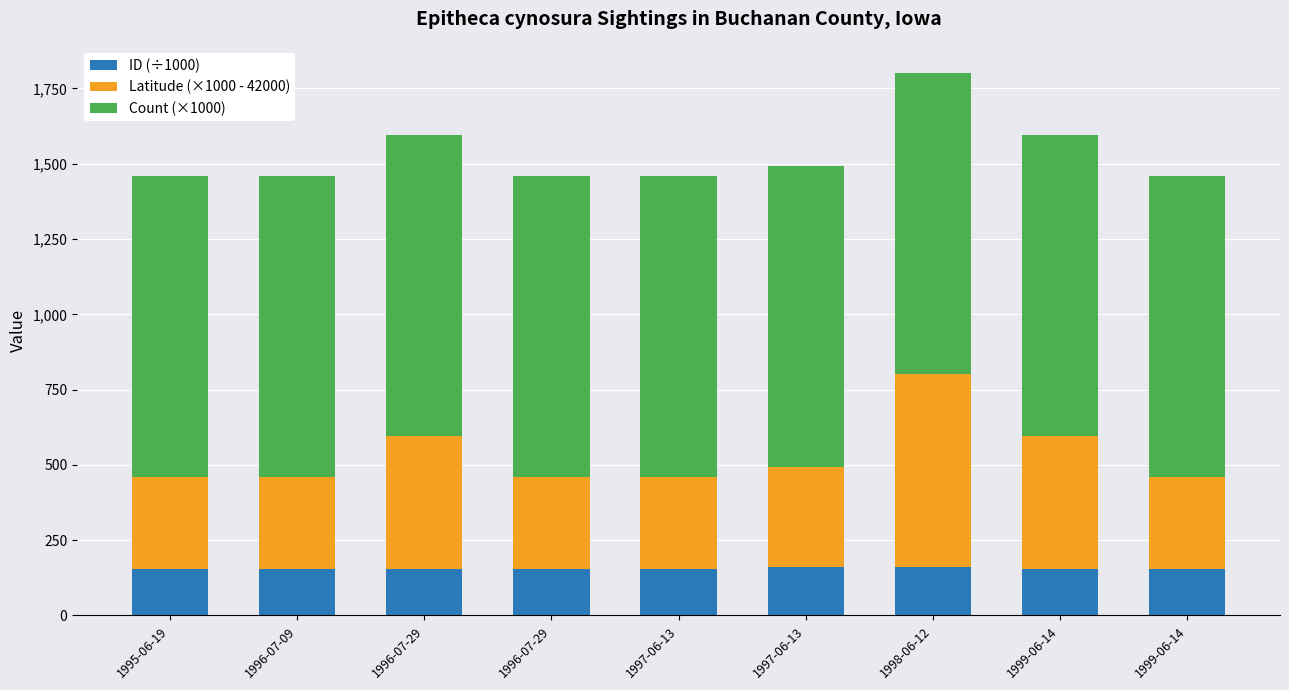

True or false: Latitude (×1000 - 42000) has a value of 297.9 at 1996-07-29.

False